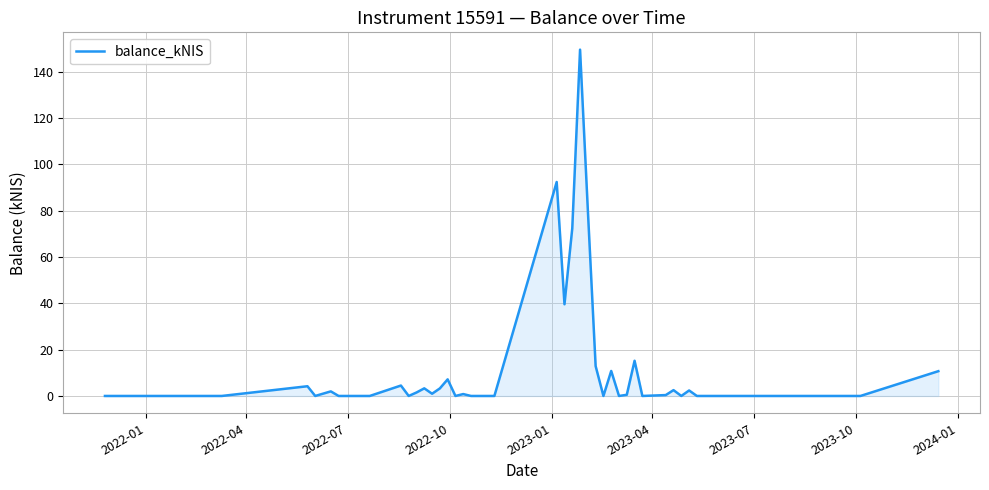

What is the difference between the second highest and minimum values?

92.4